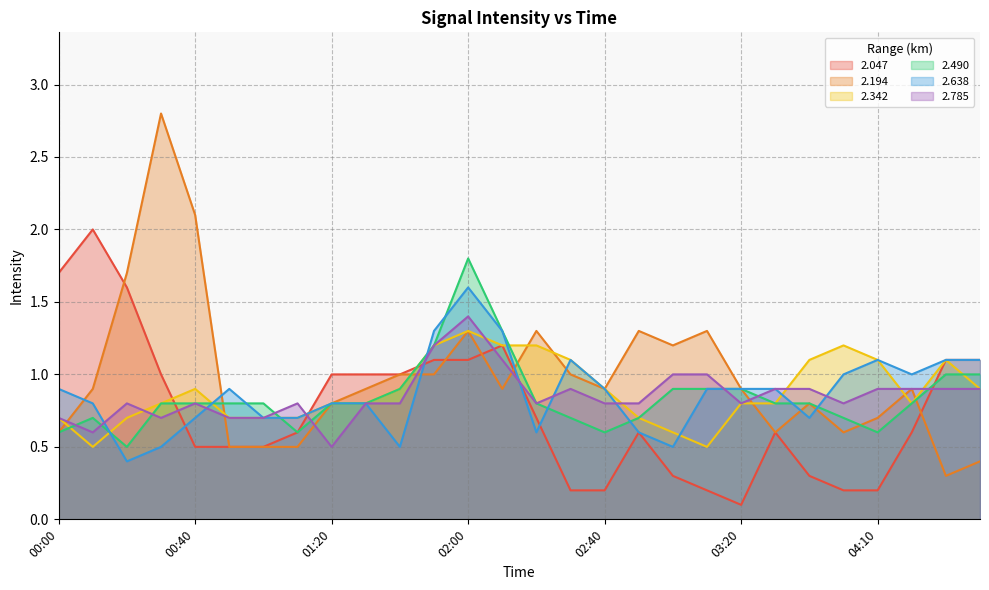

What are all the series names shown in the legend?

2.047, 2.194, 2.342, 2.490, 2.638, 2.785